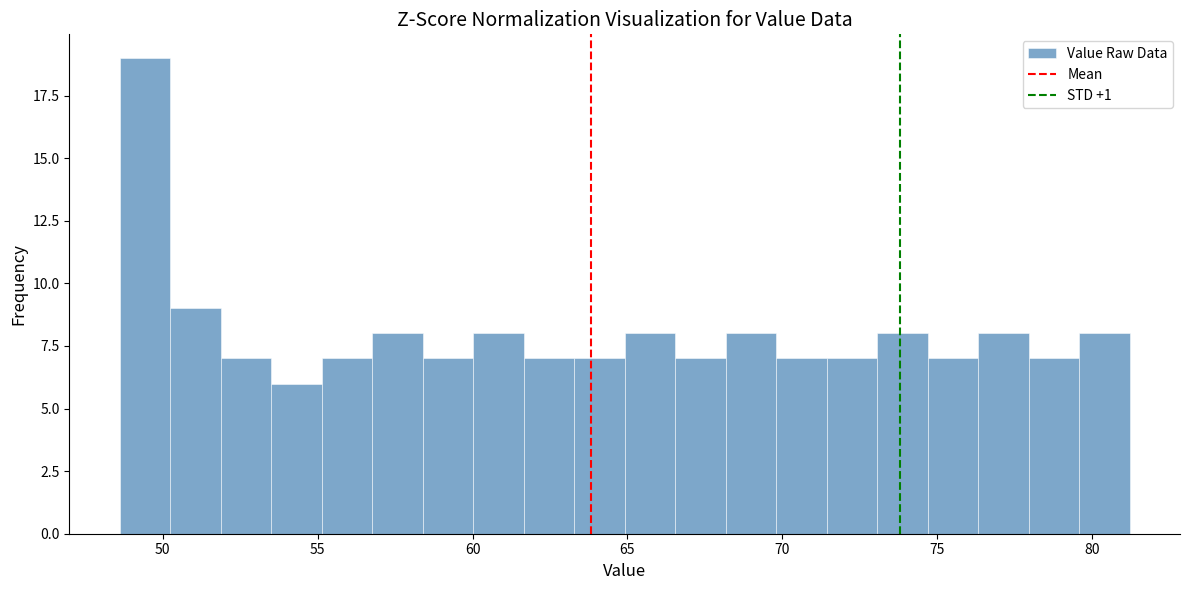

Around what value on the x-axis is the tallest bar? Give the approximate position of its centre, as read against the axis.

49.5